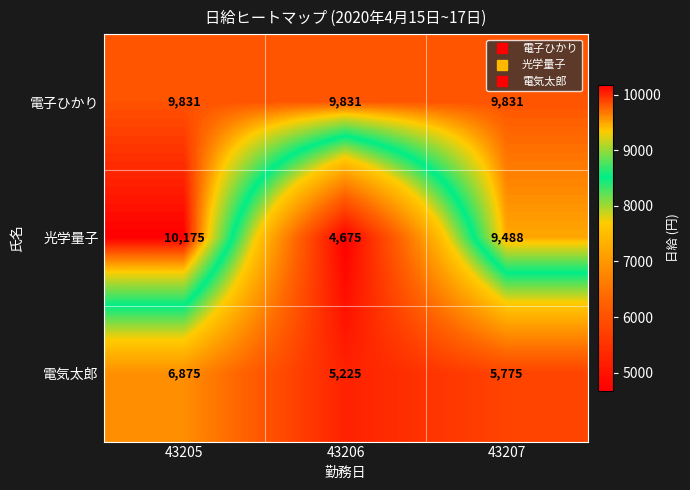

Between 43206 and 43207, which series saw the biggest shift?

光学量子